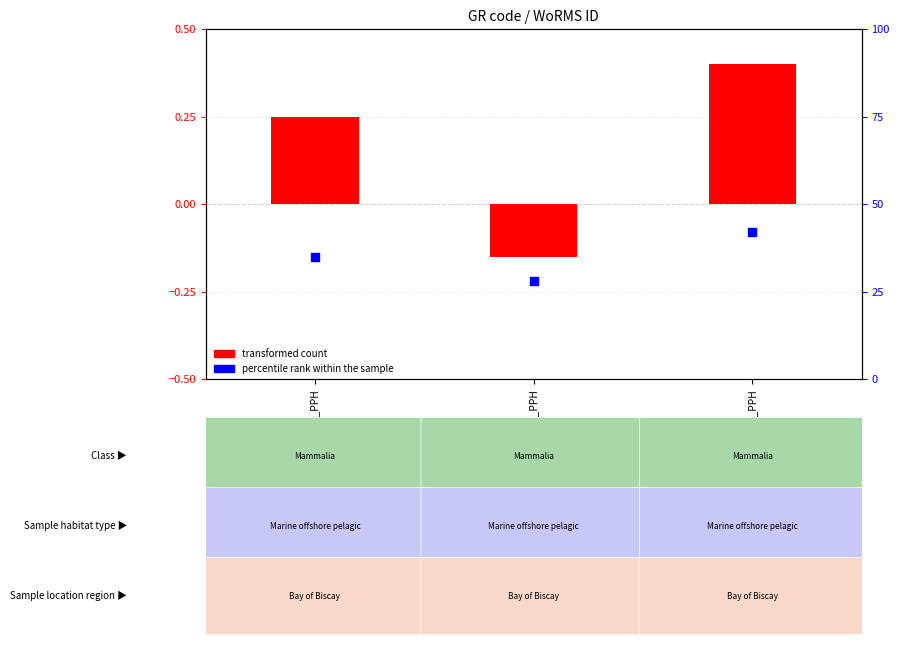

At which category is the sum across all series the highest?

20190203_PPH